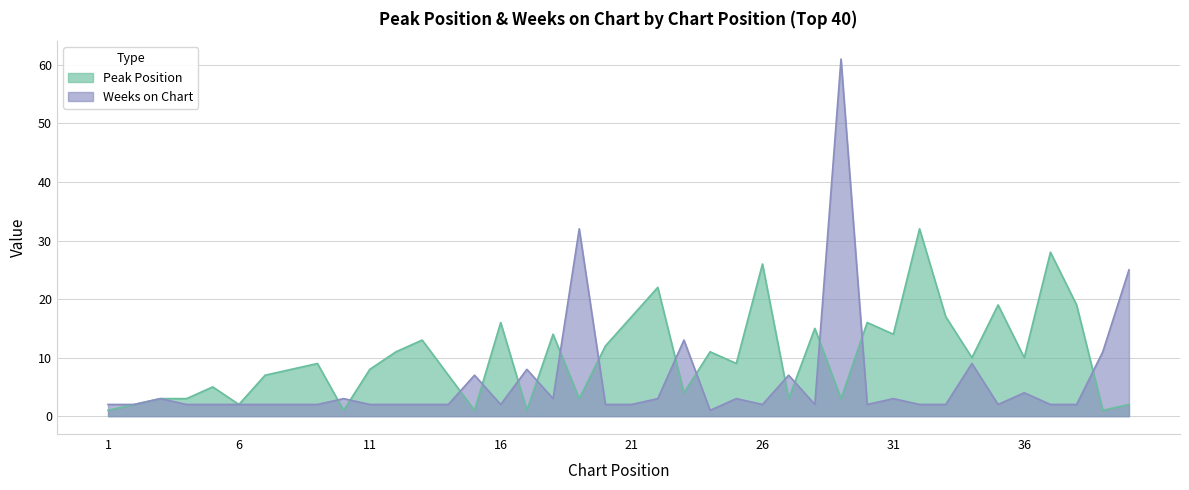

Between which two adjacent categories do Peak Position and Weeks on Chart first intersect?

9 and 10